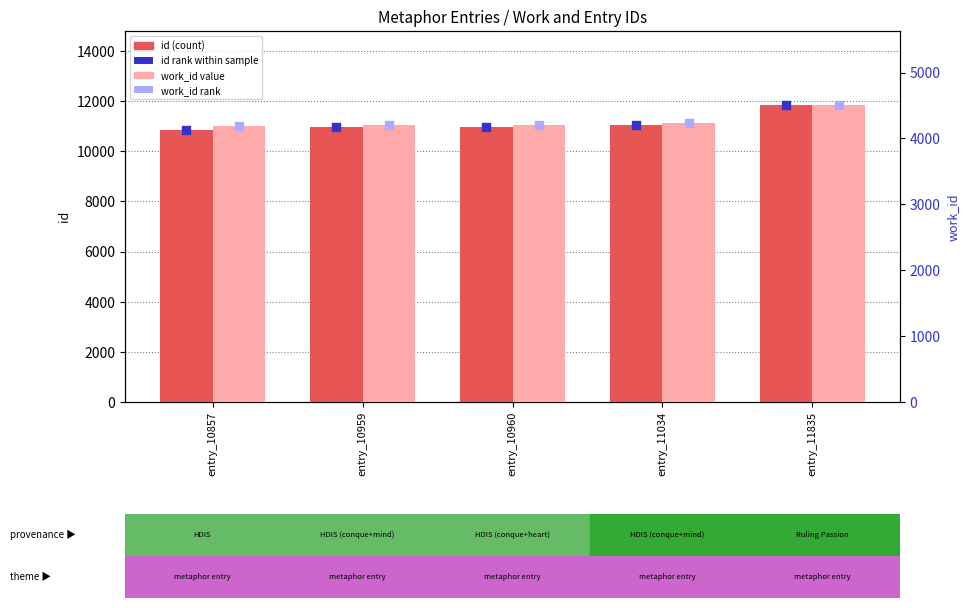

Which series contains the highest Y value?

id